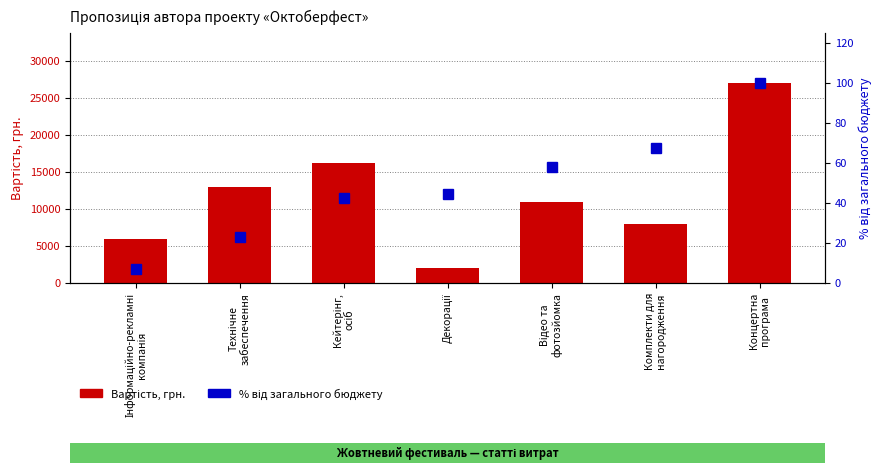

Between Технічне
забеспечення and Концертна
програма, which series saw the biggest shift?

Вартість, грн.